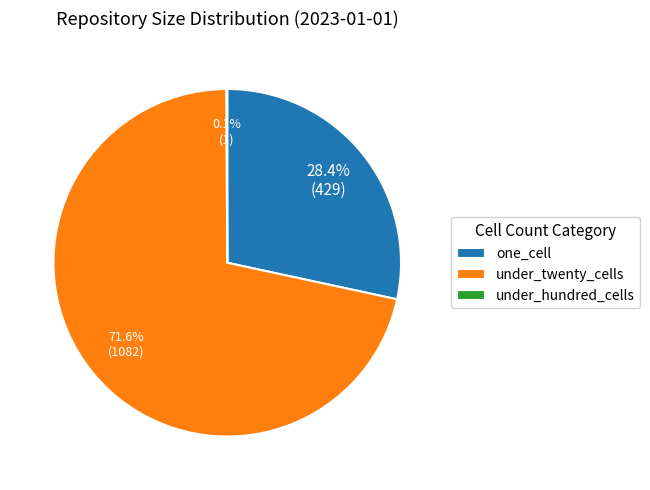

Which category has the biggest portion of the pie?

under_twenty_cells